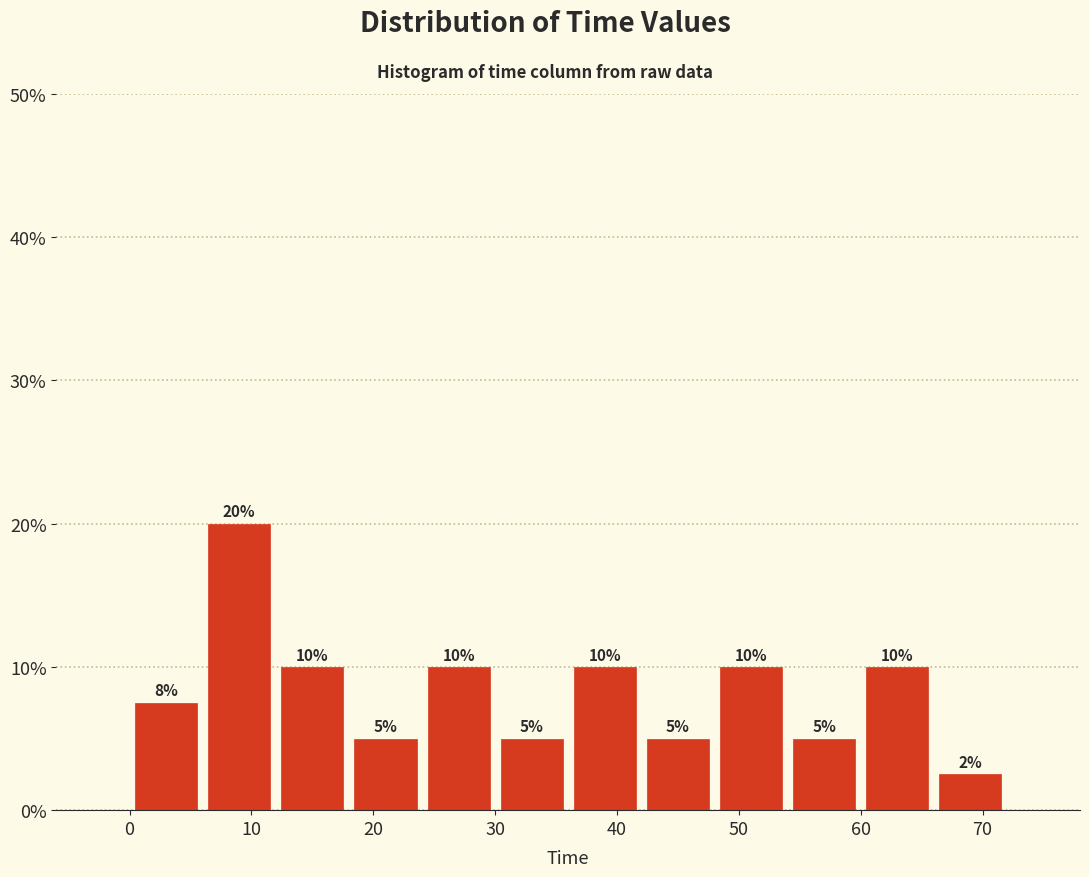

Over which range of the x-axis is the bar tallest?

6 to 12